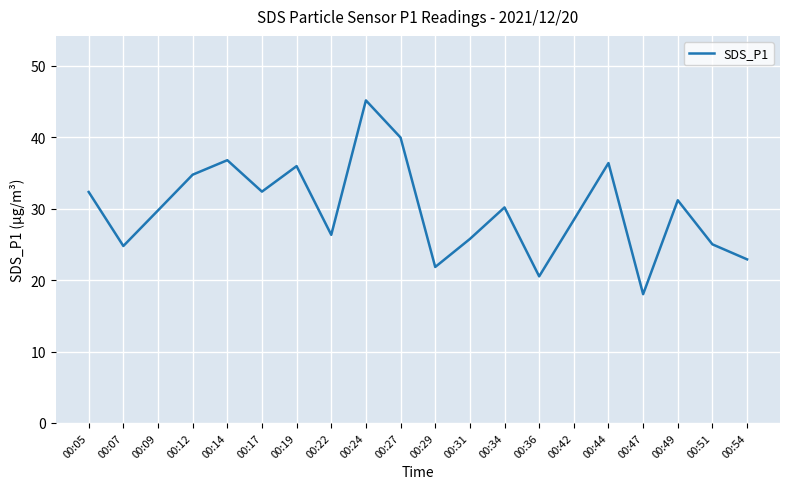

True or false: the data shows 30.2 at 00:34.

True